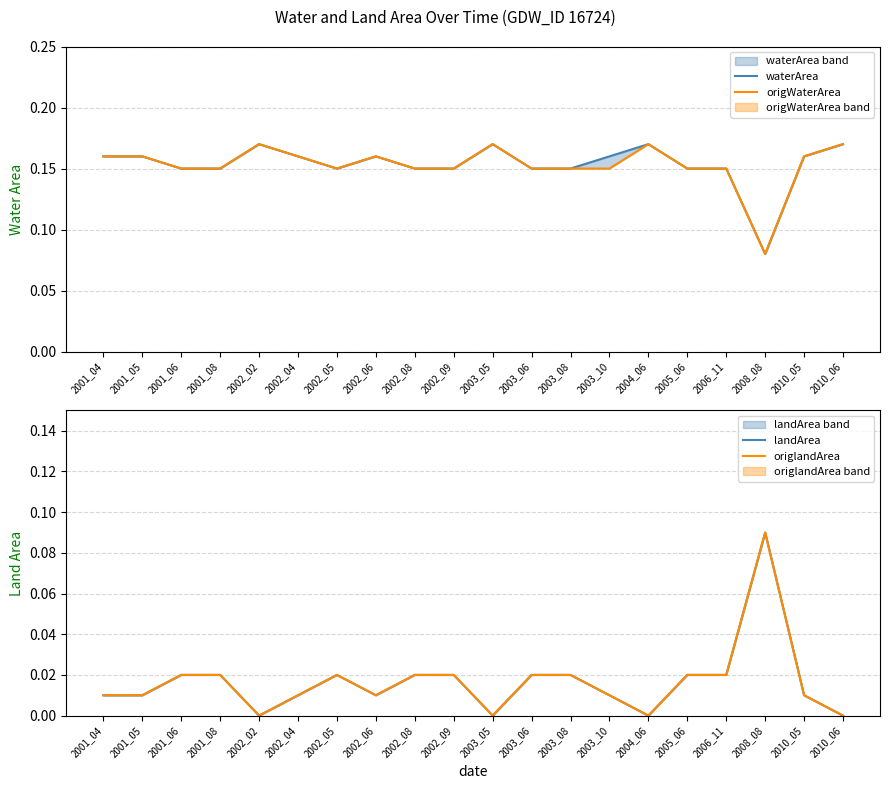

True or false: landArea and waterArea cross at least once.

True